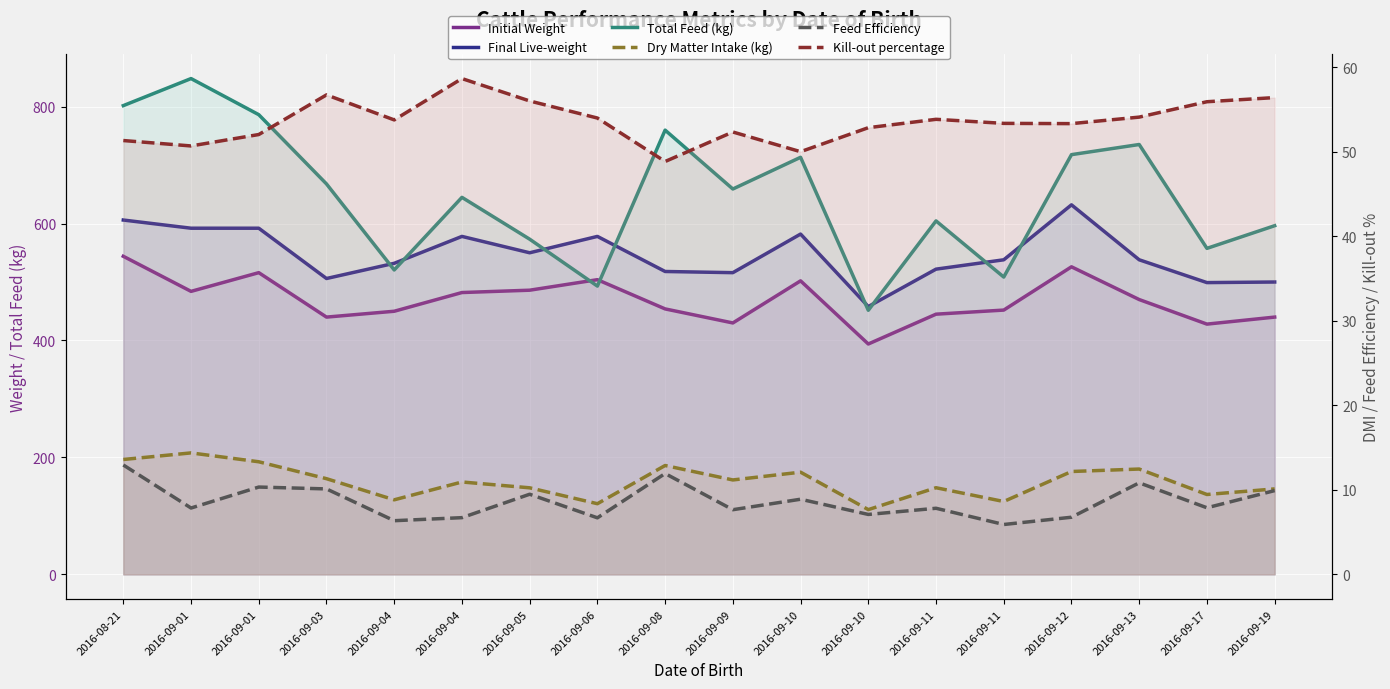

How many lines are shown in the chart?

6